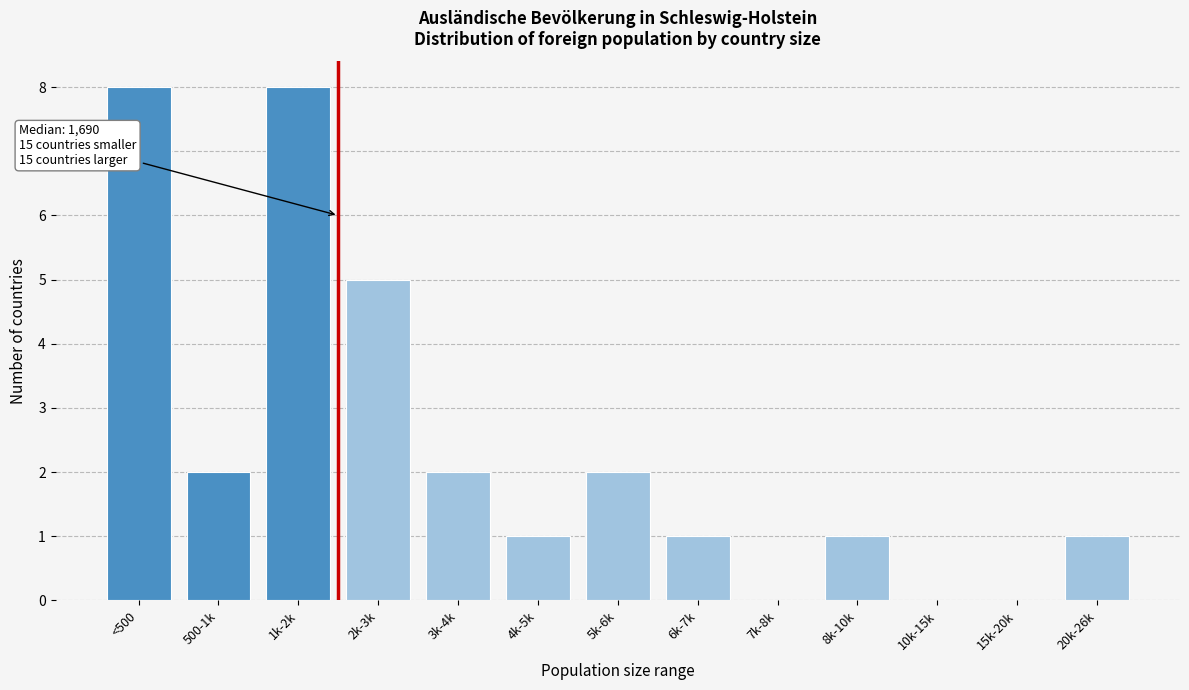

Reading right to left, what are all the values shown in this chart?

20k-26k=1	15k-20k=0	10k-15k=0	8k-10k=1	7k-8k=0	6k-7k=1	5k-6k=2	4k-5k=1	3k-4k=2	2k-3k=5	1k-2k=8	500-1k=2	<500=8